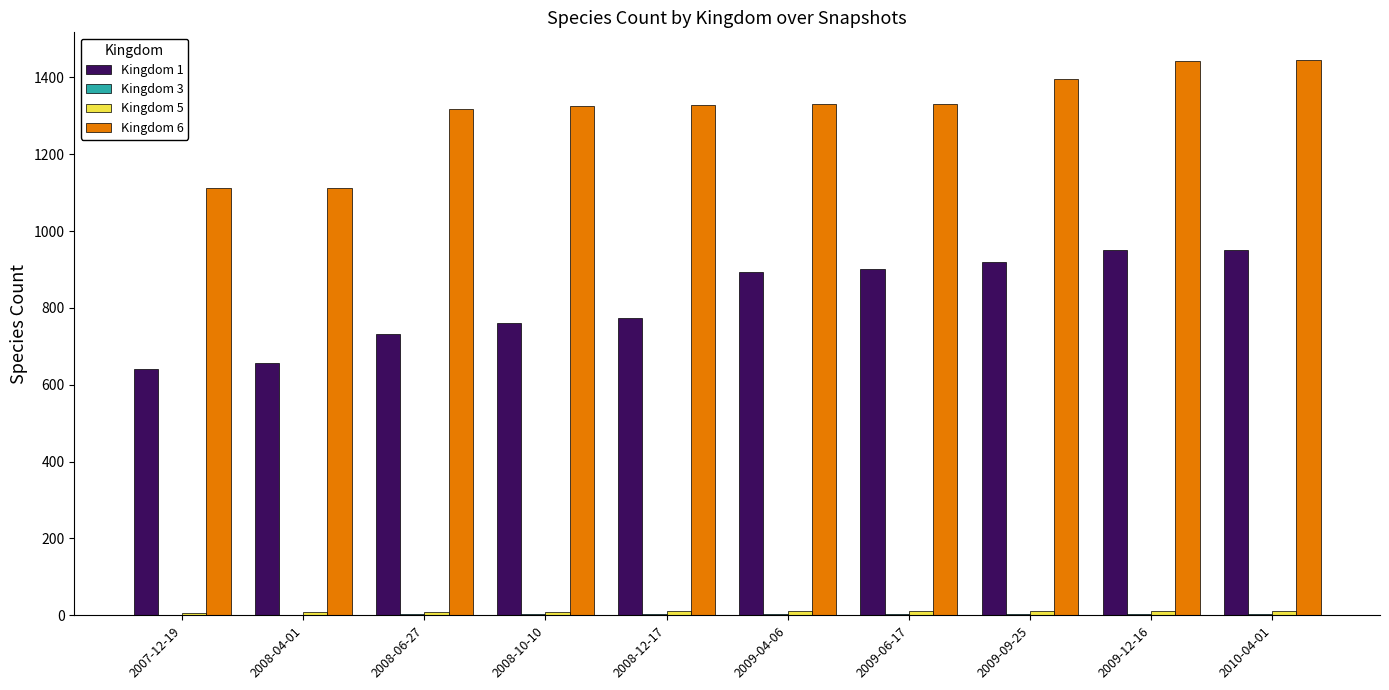

What is the maximum value shown in the chart?

1445